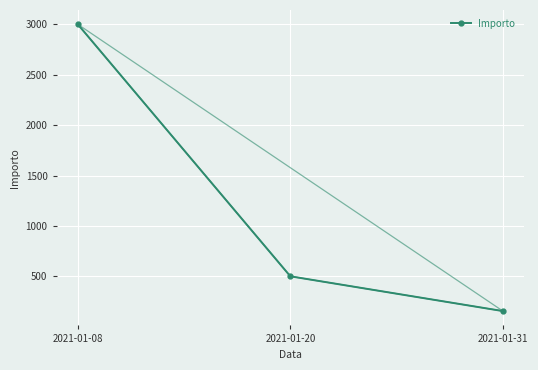

List the labels in order of value, largest first.

2021-01-08, 2021-01-20, 2021-01-31